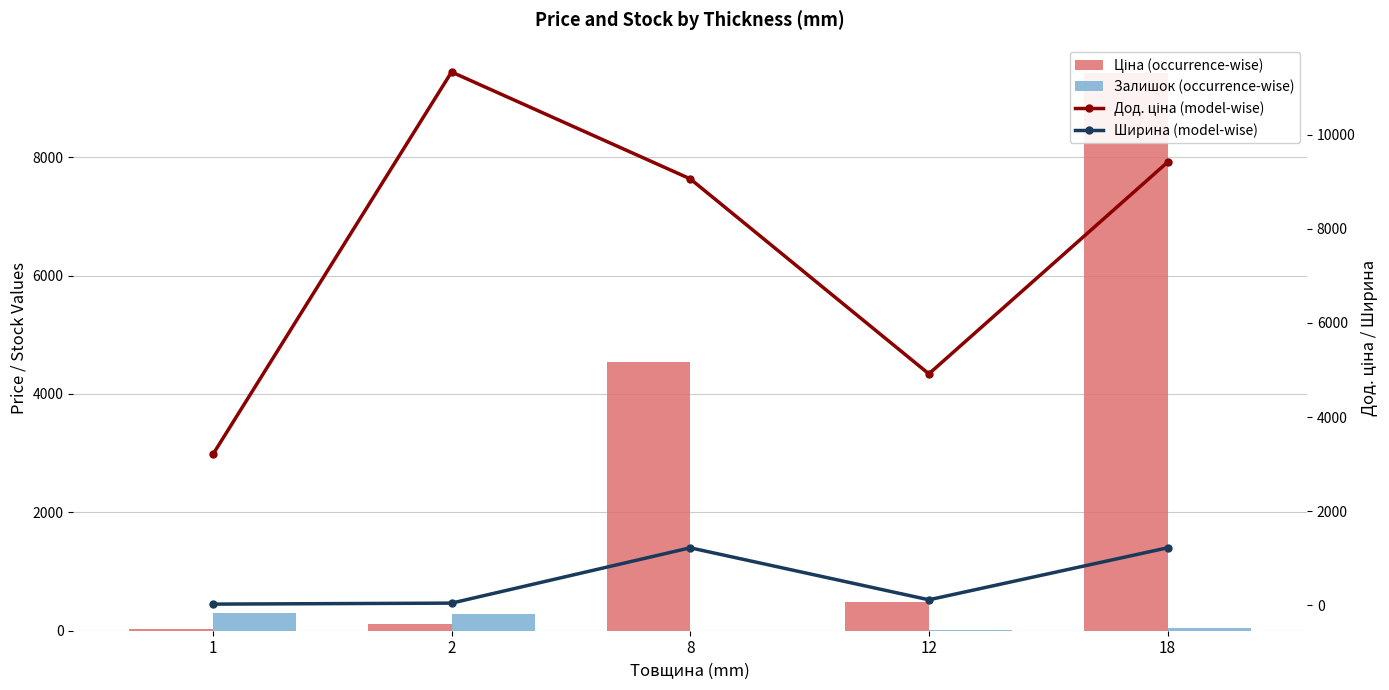

What is the difference between the maximum and second lowest values in the Дод. ціна (model-wise) series?

6416.6